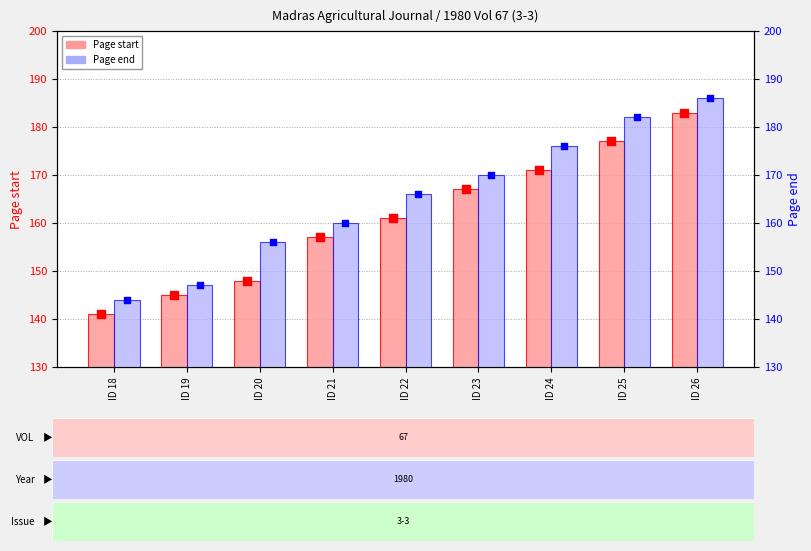

What is the total value across all series at ID 18?

285